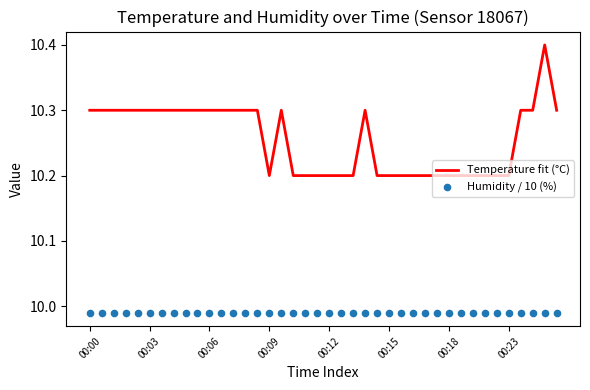

Which series has the largest total across all categories?

Temperature fit (°C)